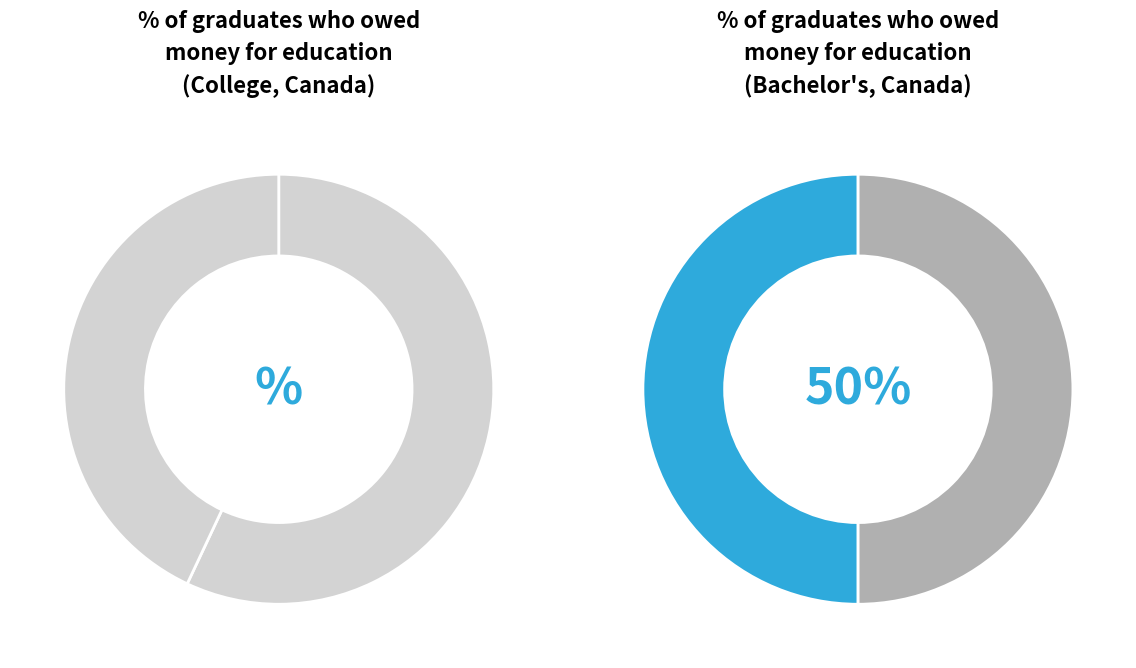

What percentage is the Percentage who owed government loans slice, to the nearest percent?

36%